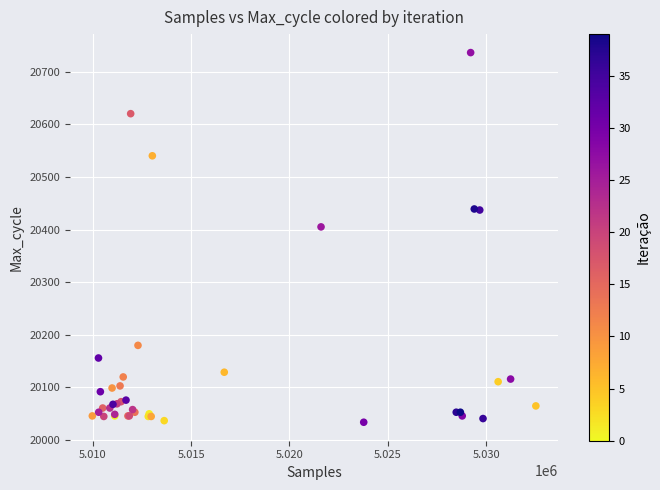

What Y value in the scatter plot is closest to 20385?

20405